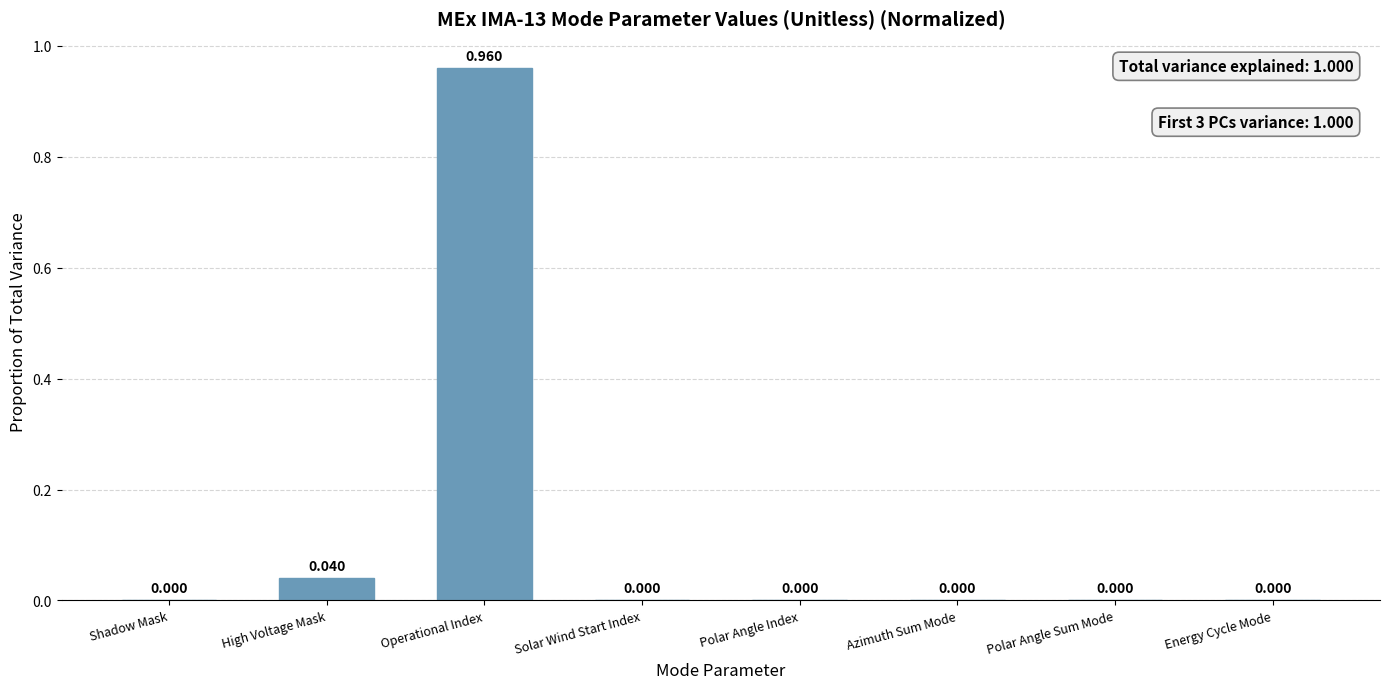

Which category has the highest value across all series?

Operational Index